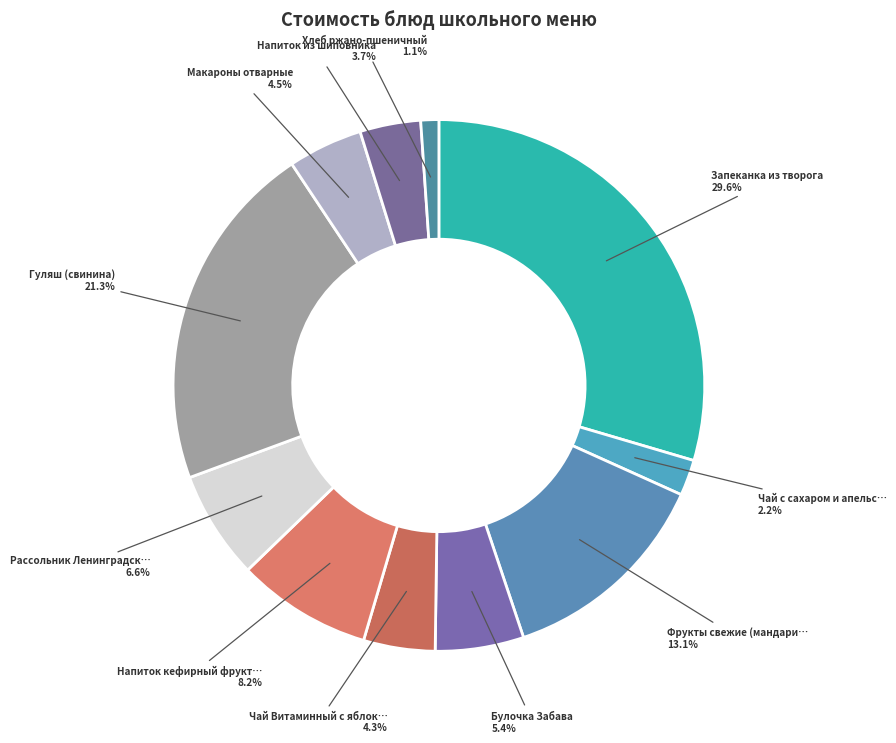

What is the largest slice in the pie chart?

Запеканка из творога